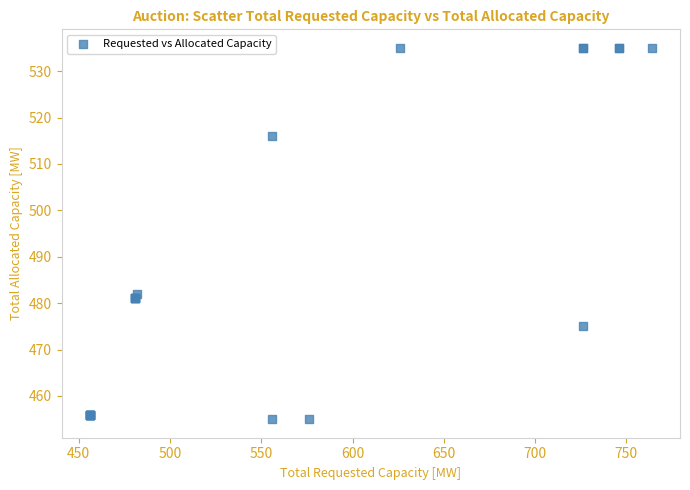

What Y value in the scatter plot is closest to 495?

482